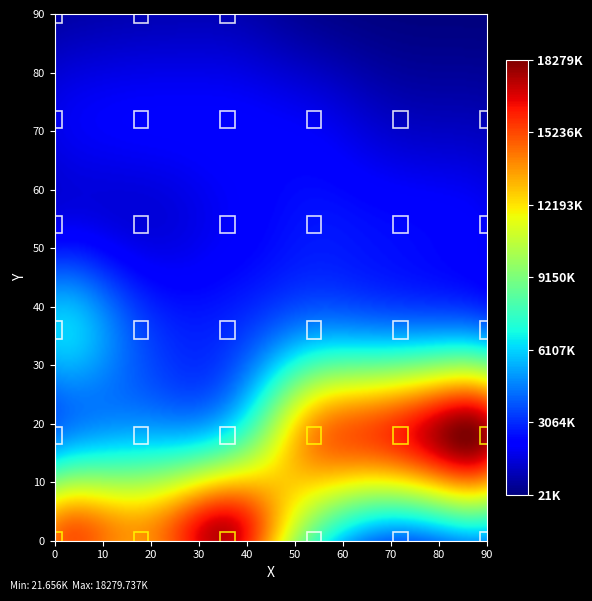

Reading right to left, list all the values displayed in this chart.

619156	480038	373062	674244	500523	1422924	1674869	1760467	1694795	1763587	1760434	1853039	1089024	359015	369040	755890	1127234	1881883	1928234	1928473	6865824	18279737	12673281	12472280	679001	2628186	21656	1964596	170972	2979598	17701552	9460921	15684640